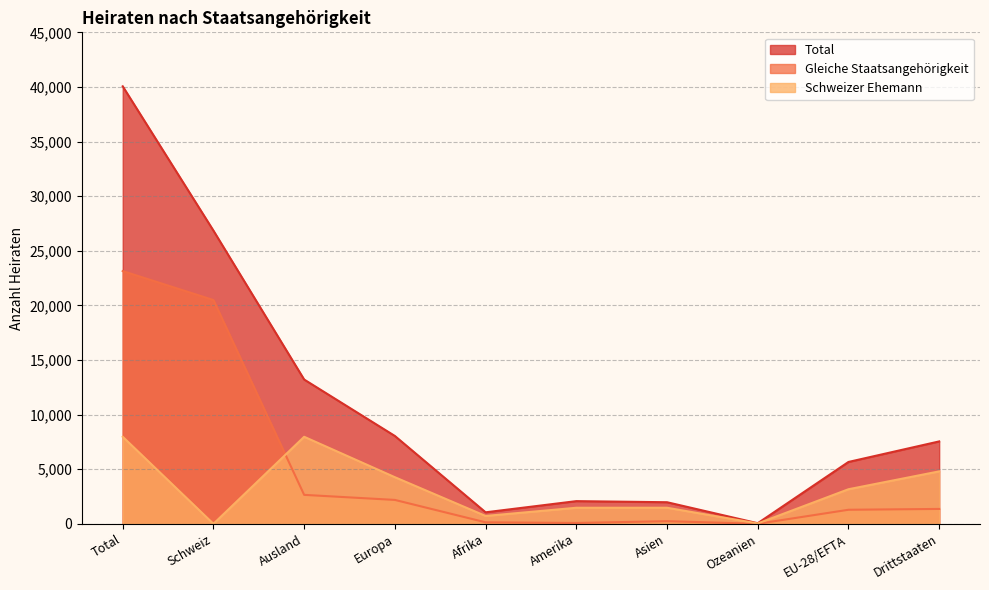

What is the spread (max minus min) of values at Schweiz?

26845